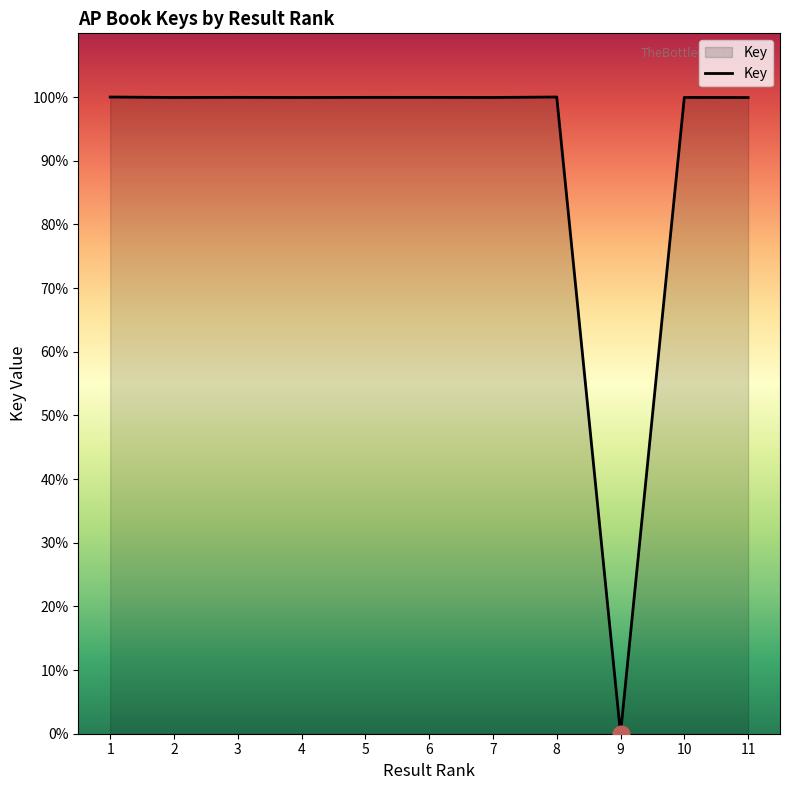

Approximately how many times larger is the value at 2 compared to 3?

1.0